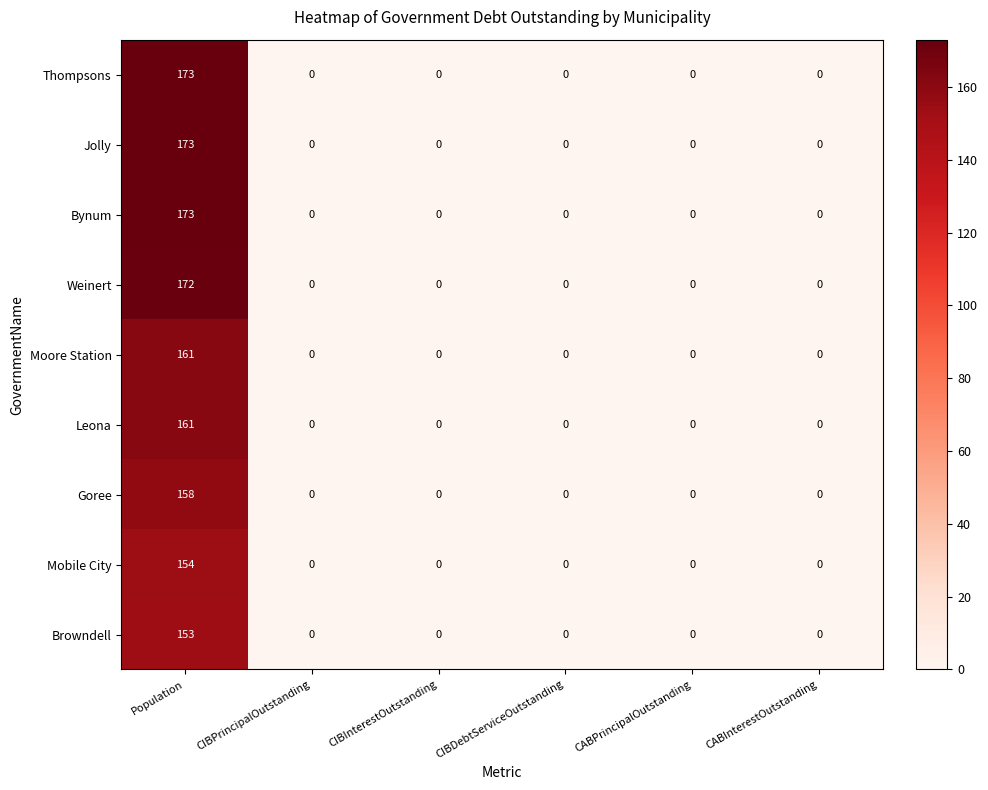

Count the number of data series in this chart.

9